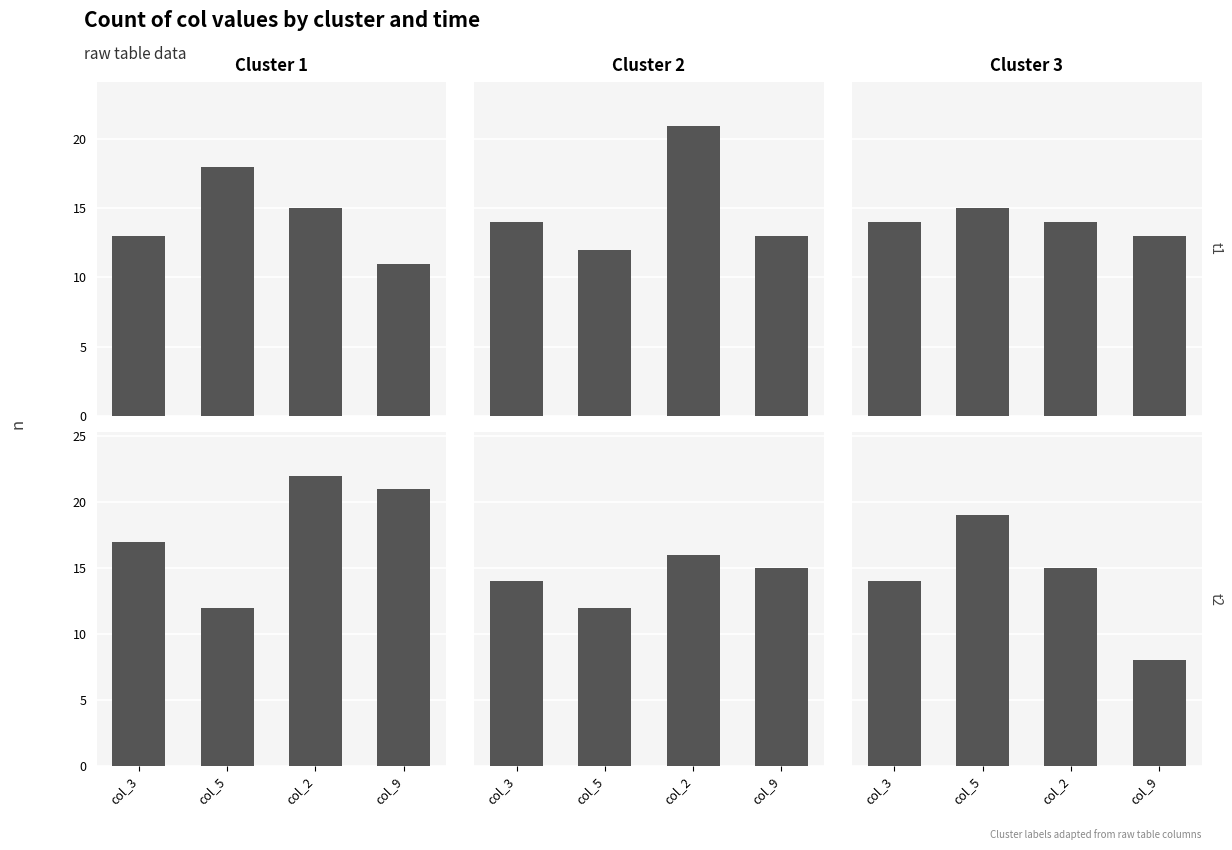

At how many categories does at least one series exceed 19?

2